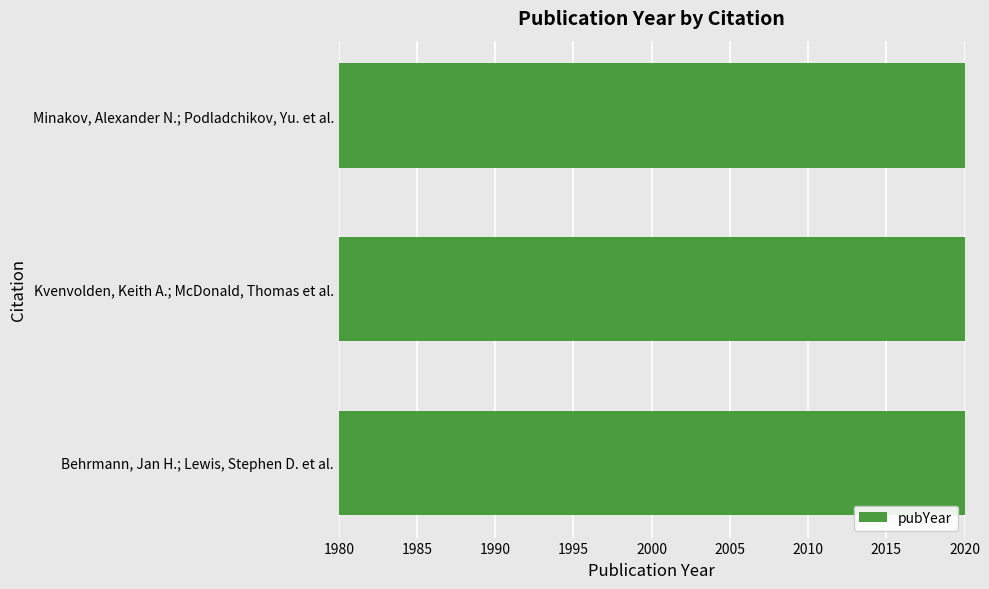

How many series are shown in this chart?

1